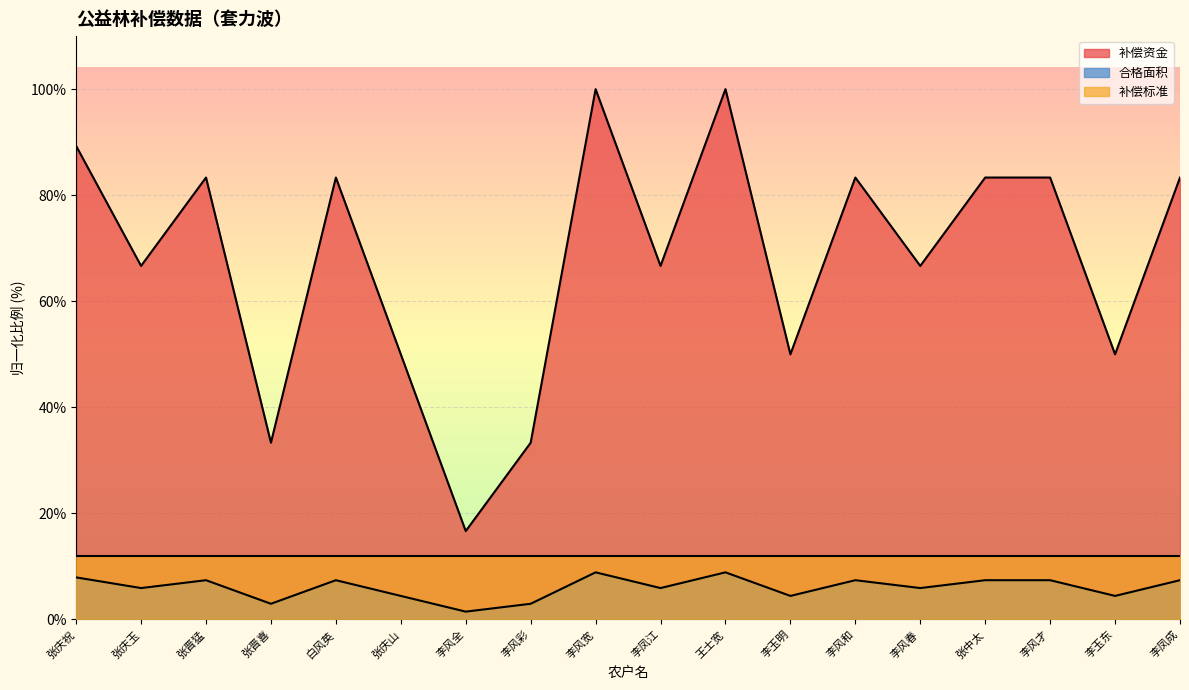

How many data points in 补偿资金 are less than 7?

9